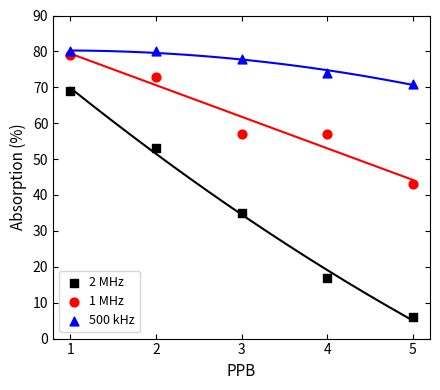

Across all data points, what is the range of Y values (max minus min)?

74